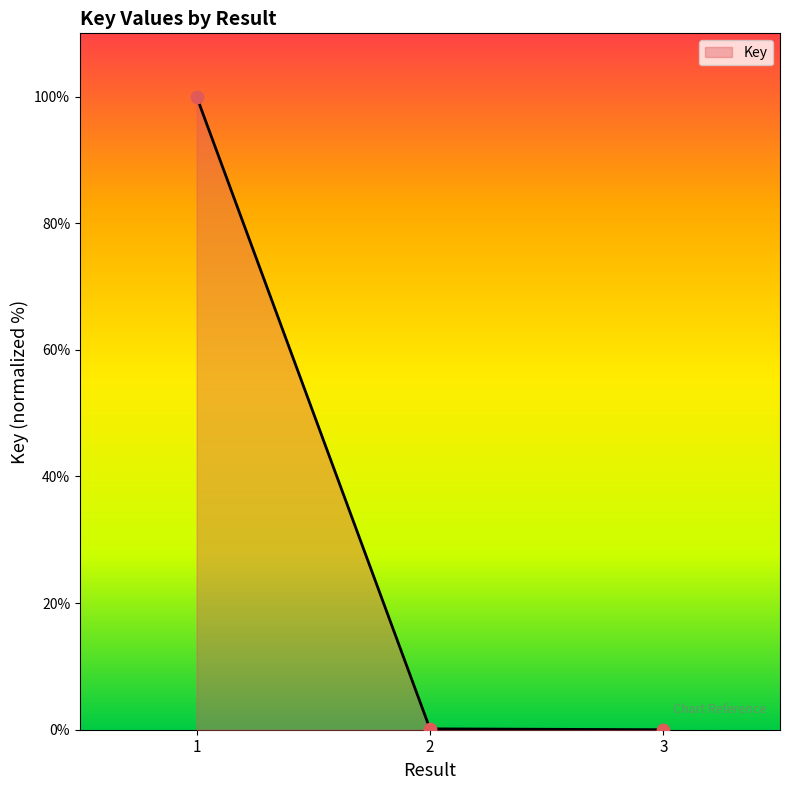

Between 3 and 1, which is larger?

1